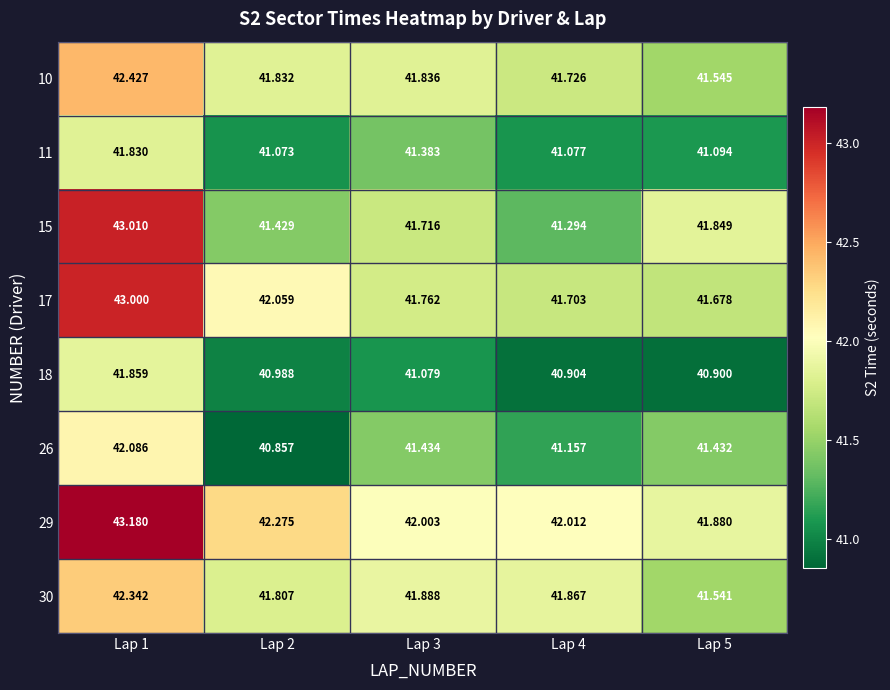

Is the value of 10 at Lap 3 greater than the value of 15 at Lap 2?

Yes